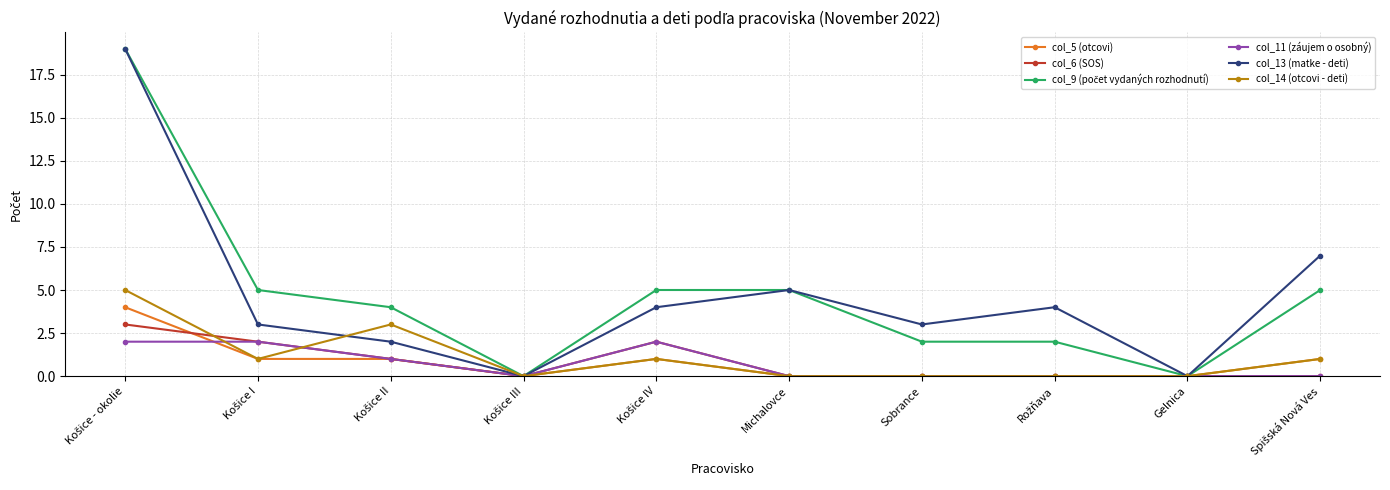

What is the label of the 9th point from the left?

Gelnica